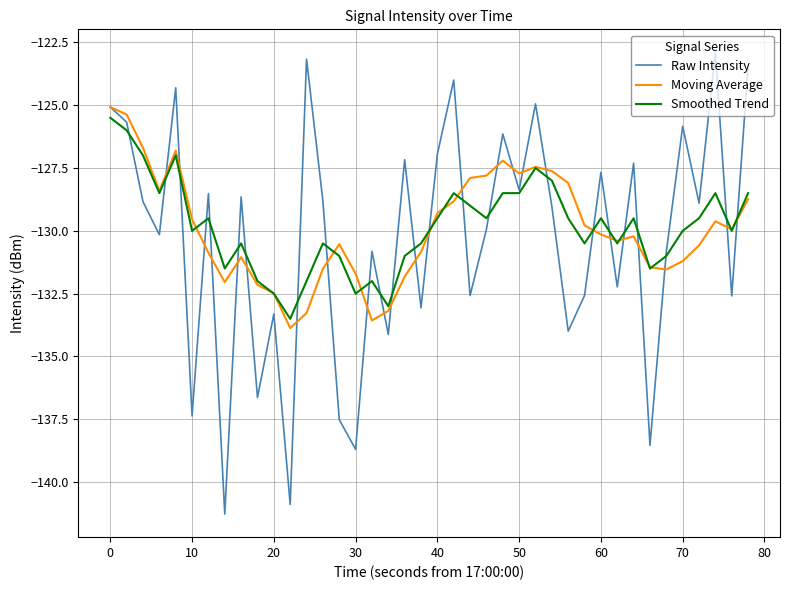

Which series has the widest spread of values?

Raw Intensity